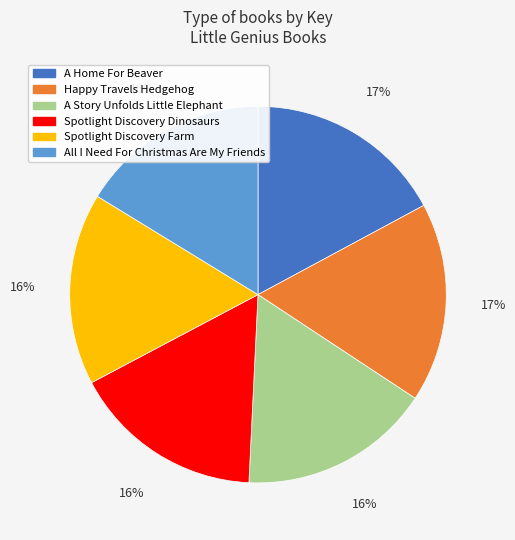

Is the sum of All I Need For Christmas Are My Friends and A Story Unfolds Little Elephant greater than half?

No